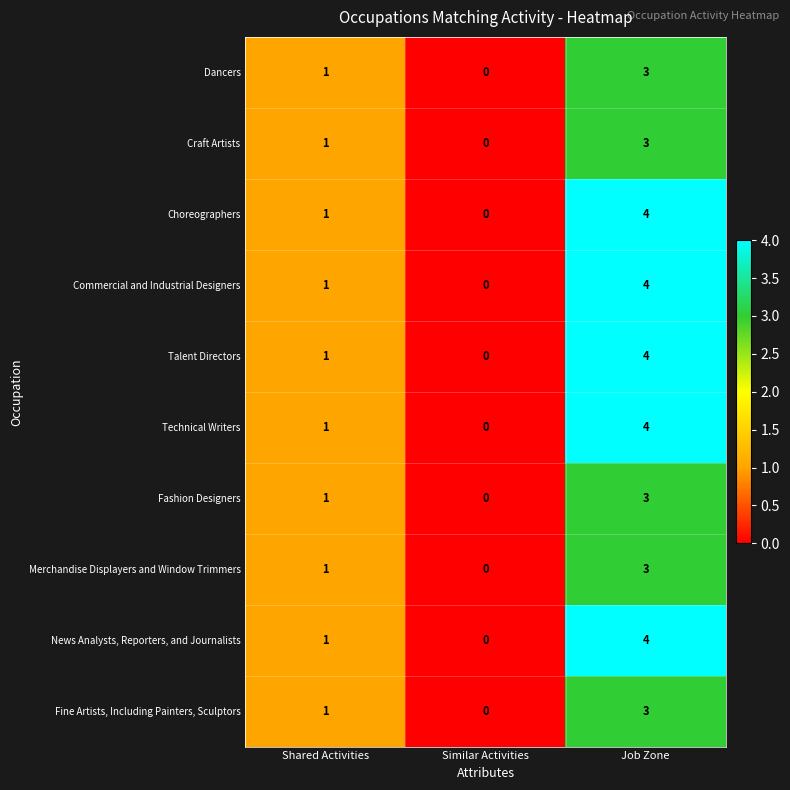

Count the Fashion Designers values in the range 0 to 3.

3